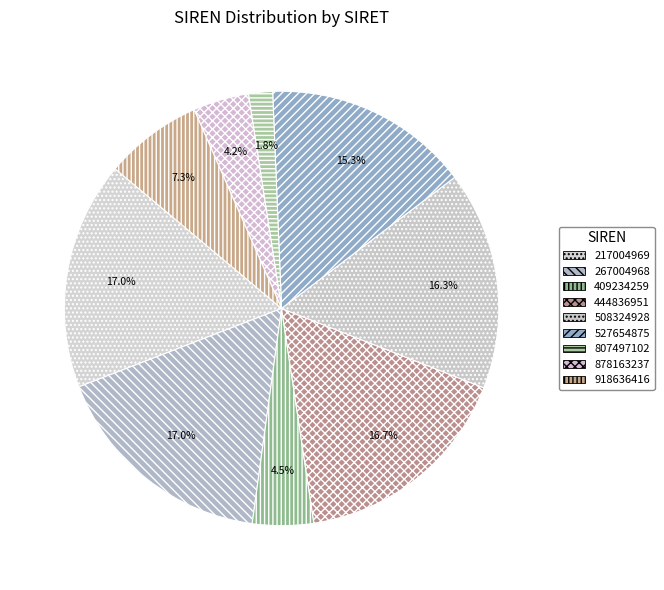

To the nearest percent, what is the combined percentage of 409234259 and 508324928?

21%